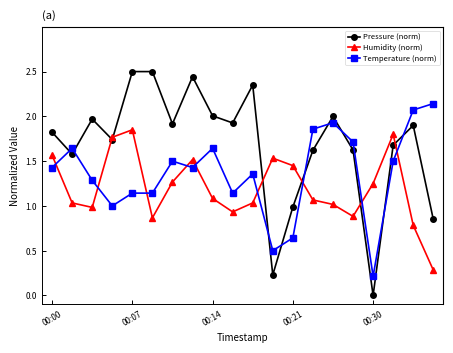

What is the greatest value displayed?

2.5